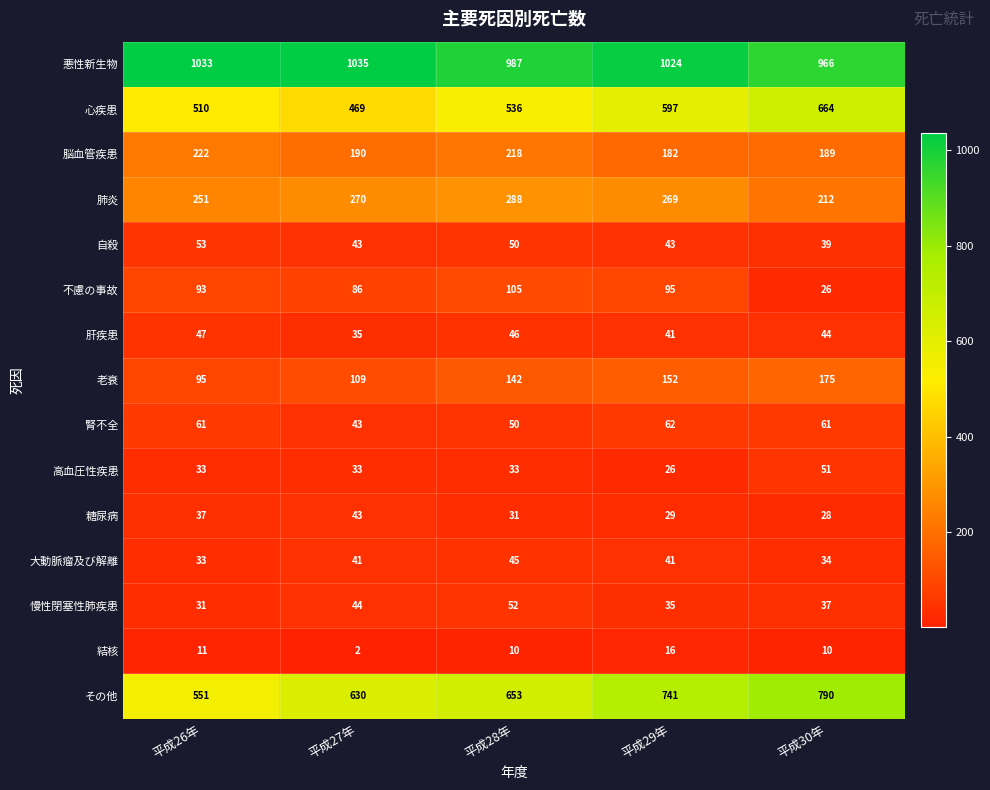

What is the sum of all その他 values?

3365